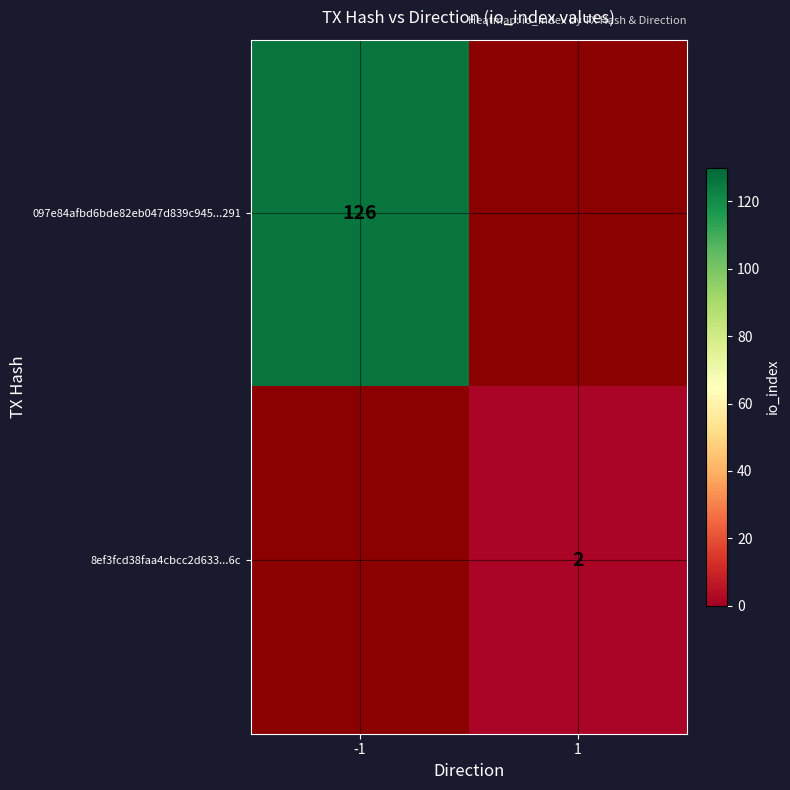

True or false: 097e84afbd6bde82eb047d839c945...291 has a value of 126 at -1.

True